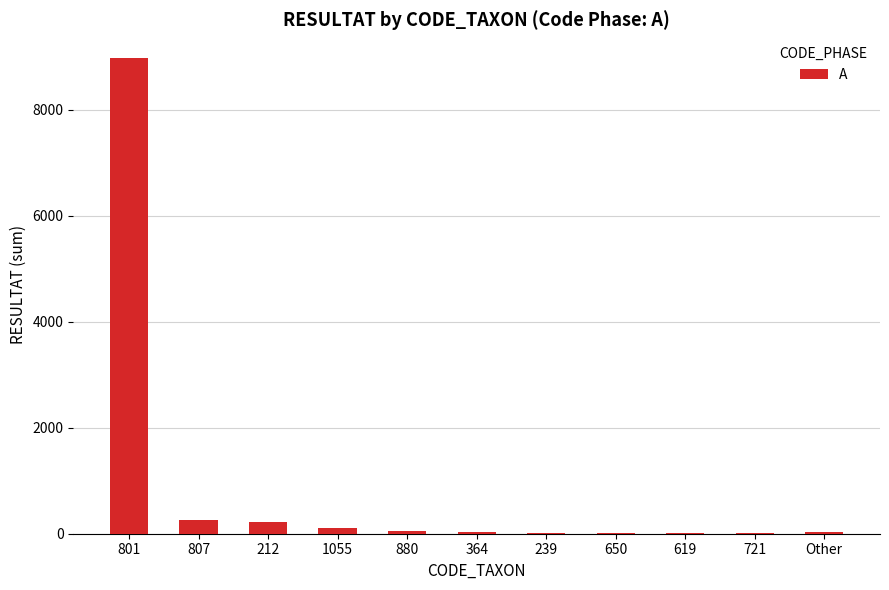

What is the sum of all values?

9702